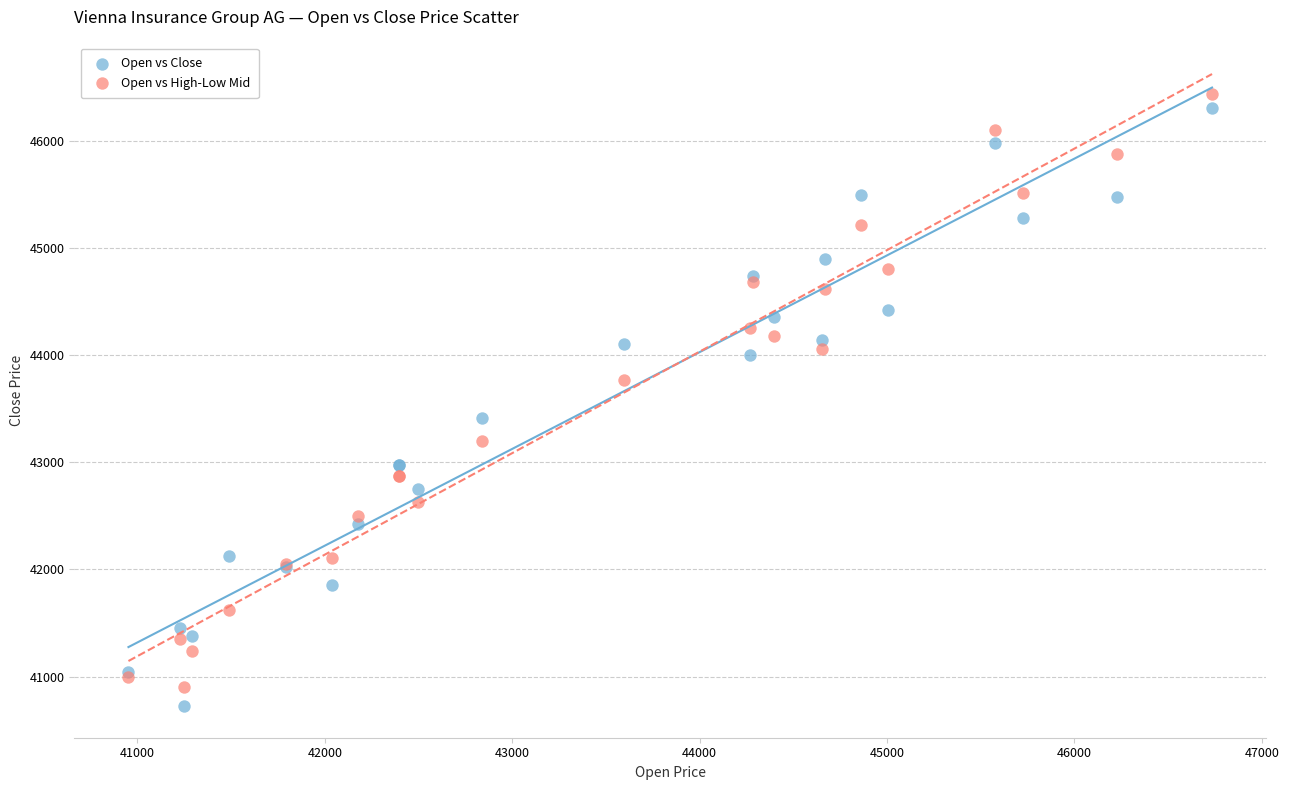

Which series reaches the minimum Y coordinate?

Open vs Close